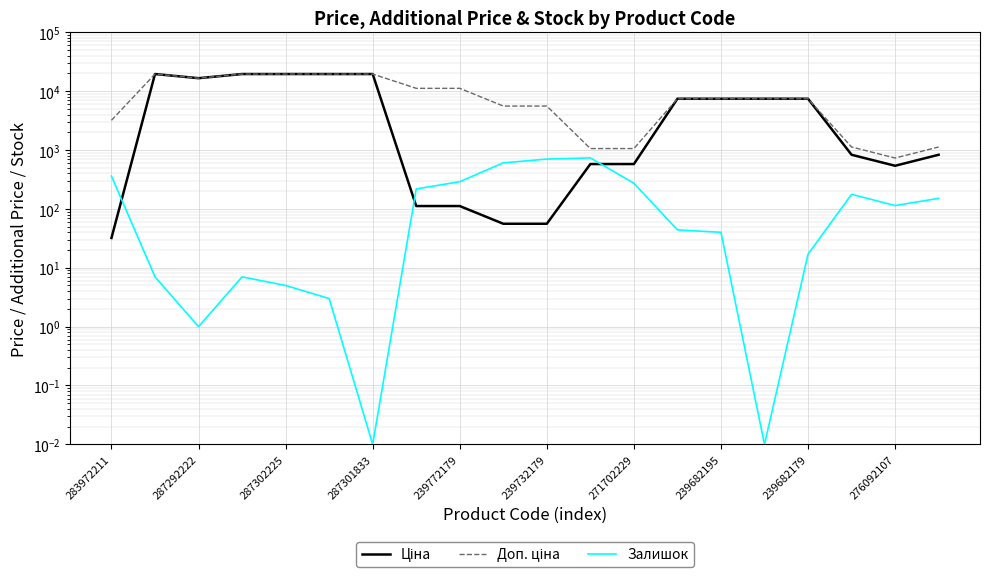

How many values in the Доп. ціна series exceed 7444?

12